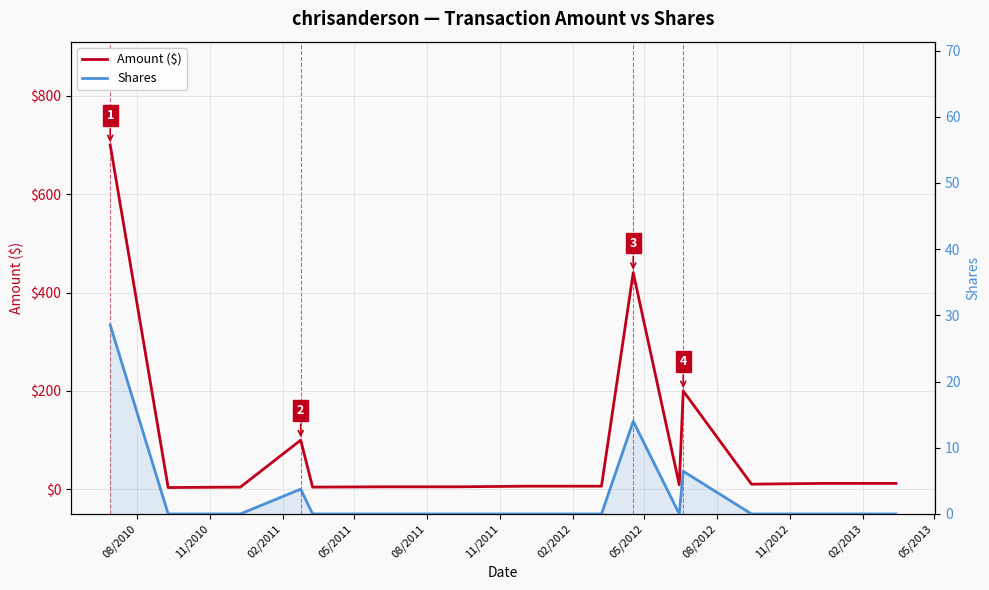

What is the label of the 11th point from the right?

08/2011